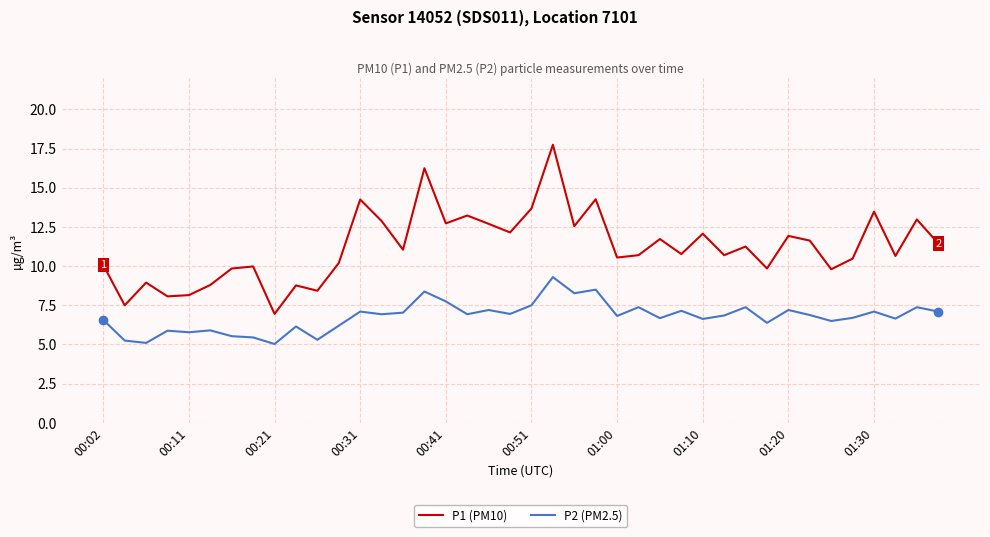

Which series has the largest total across all categories?

P1 (PM10)